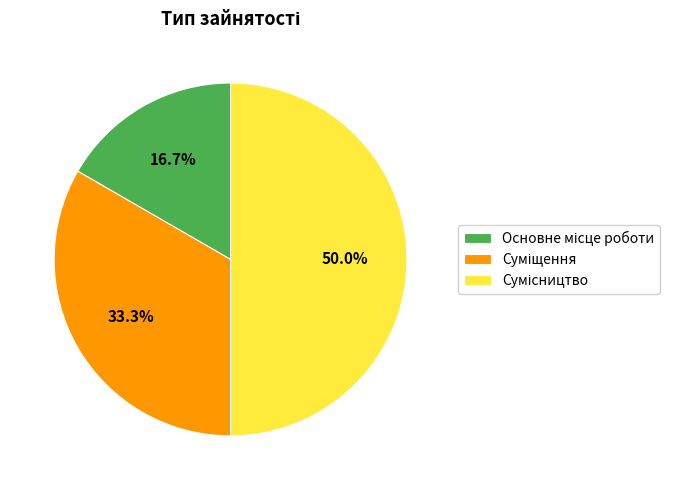

How many slices are in this pie chart?

3